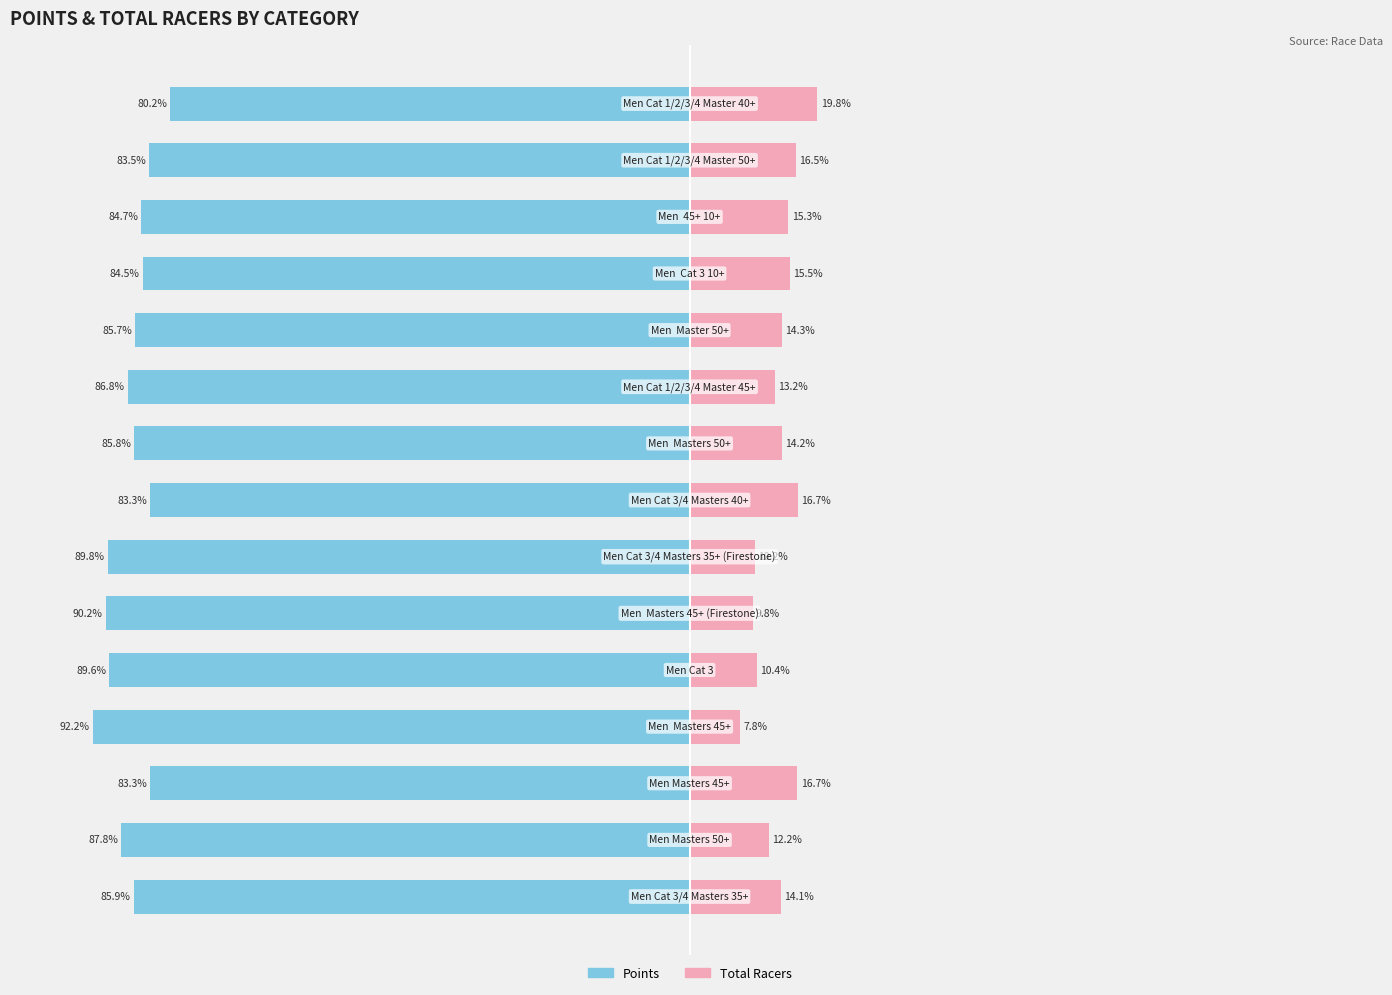

What is the sum of the Points values at 4 and 9?

-176.5